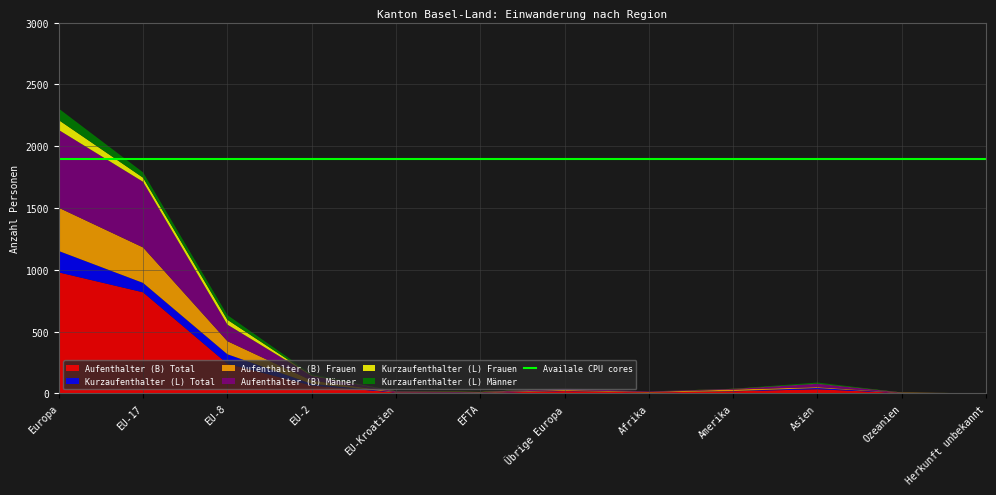

Reading right to left, list all the values displayed in this chart.

Aufenthalter (B) Total: Herkunft unbekannt=0	Ozeanien=3	Asien=34	Amerika=17	Afrika=8	Übrige Europa=19	EFTA=4	EU-Kroatien=7	EU-2=64	EU-8=240	EU-17=818	Europa=979
Kurzaufenthalter (L) Total: Herkunft unbekannt=0	Ozeanien=1	Asien=10	Amerika=2	Afrika=0	Übrige Europa=2	EFTA=2	EU-Kroatien=2	EU-2=14	EU-8=77	EU-17=76	Europa=173
Aufenthalter (B) Frauen: Herkunft unbekannt=0	Ozeanien=2	Asien=7	Amerika=12	Afrika=4	Übrige Europa=7	EFTA=2	EU-Kroatien=2	EU-2=26	EU-8=106	EU-17=287	Europa=350
Aufenthalter (B) Männer: Herkunft unbekannt=0	Ozeanien=1	Asien=27	Amerika=5	Afrika=4	Übrige Europa=12	EFTA=2	EU-Kroatien=5	EU-2=38	EU-8=134	EU-17=531	Europa=629
Kurzaufenthalter (L) Frauen: Herkunft unbekannt=0	Ozeanien=1	Asien=1	Amerika=1	Afrika=0	Übrige Europa=0	EFTA=2	EU-Kroatien=1	EU-2=5	EU-8=39	EU-17=33	Europa=80
Kurzaufenthalter (L) Männer: Herkunft unbekannt=0	Ozeanien=0	Asien=9	Amerika=1	Afrika=0	Übrige Europa=2	EFTA=0	EU-Kroatien=1	EU-2=9	EU-8=38	EU-17=43	Europa=93